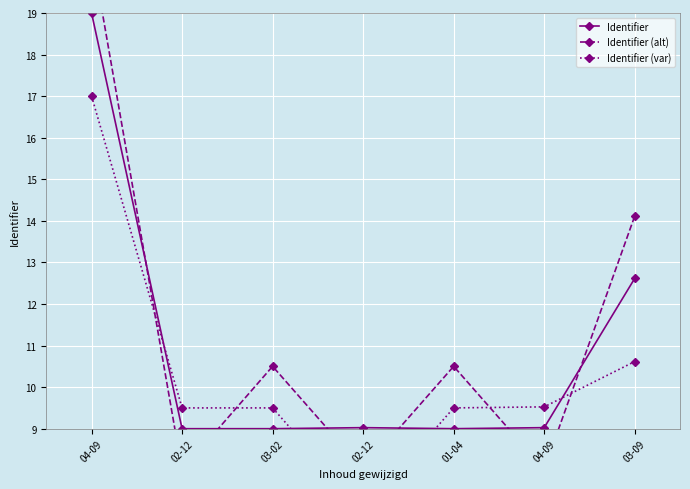

What is the label of the 1st point from the left?

04-09